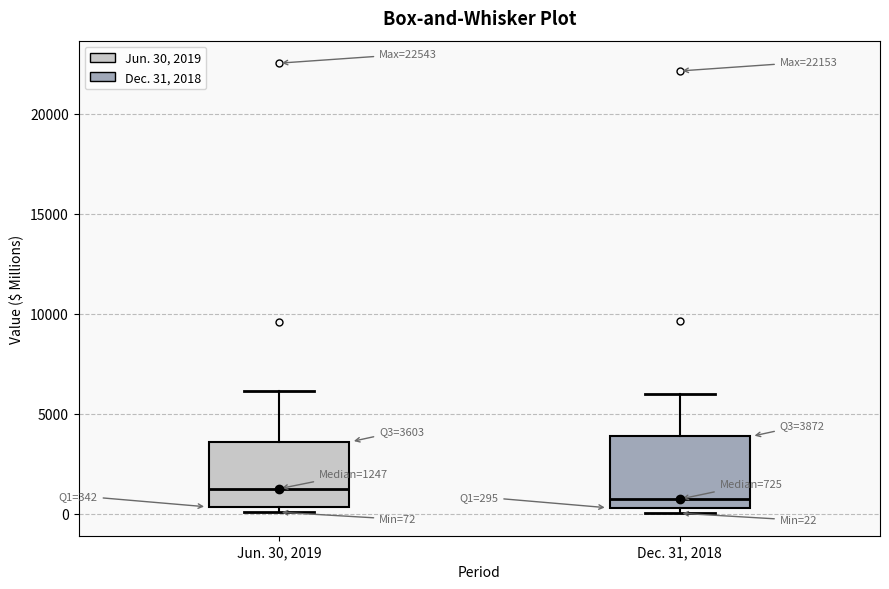

Which box has the highest median line?

Jun. 30, 2019